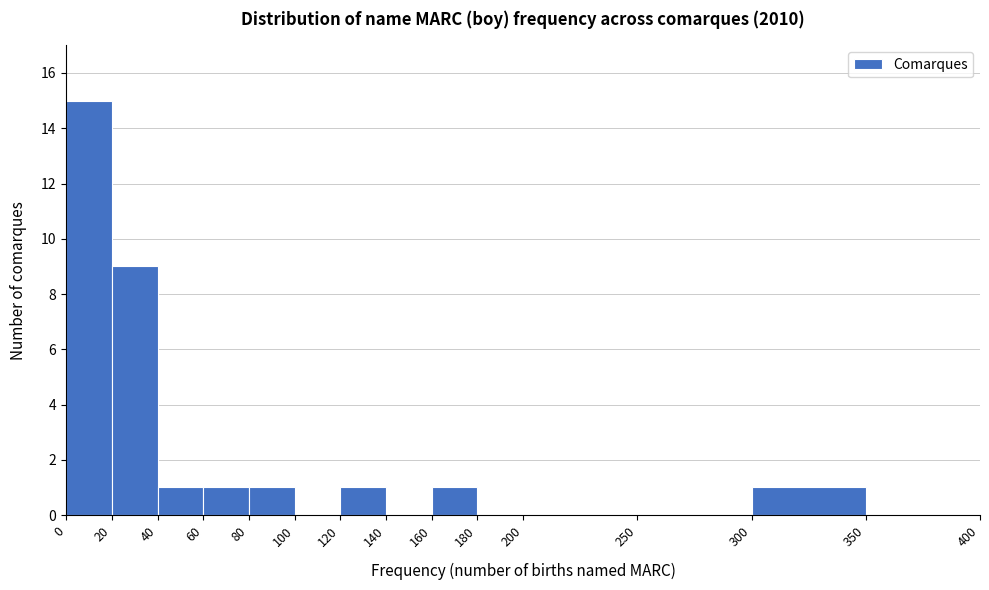

Over which range of the x-axis is the bar tallest?

0 to 20